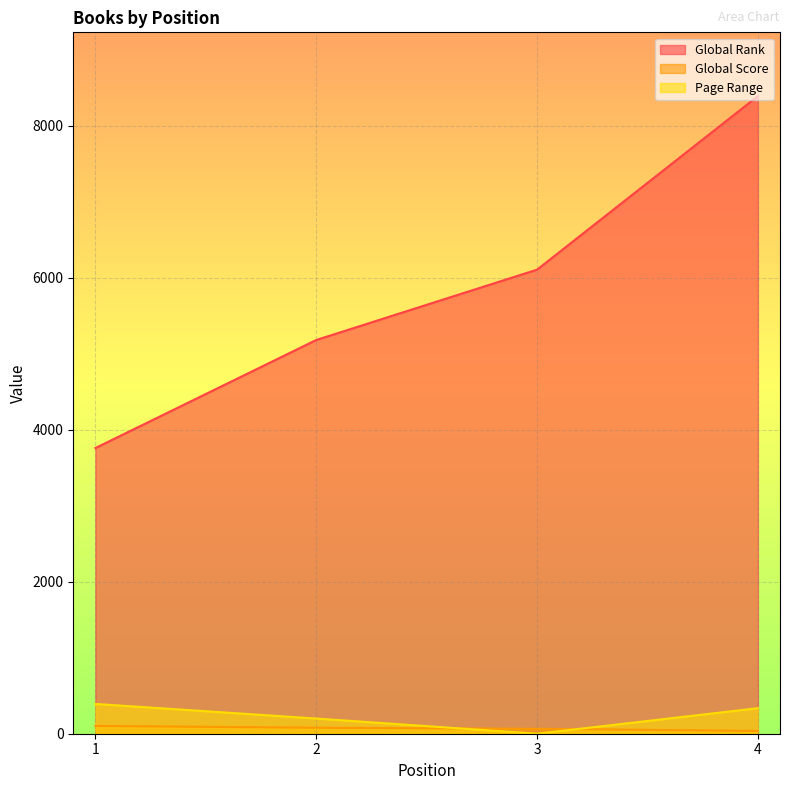

Between which two adjacent categories do Page Range and Global Score first intersect?

2 and 3